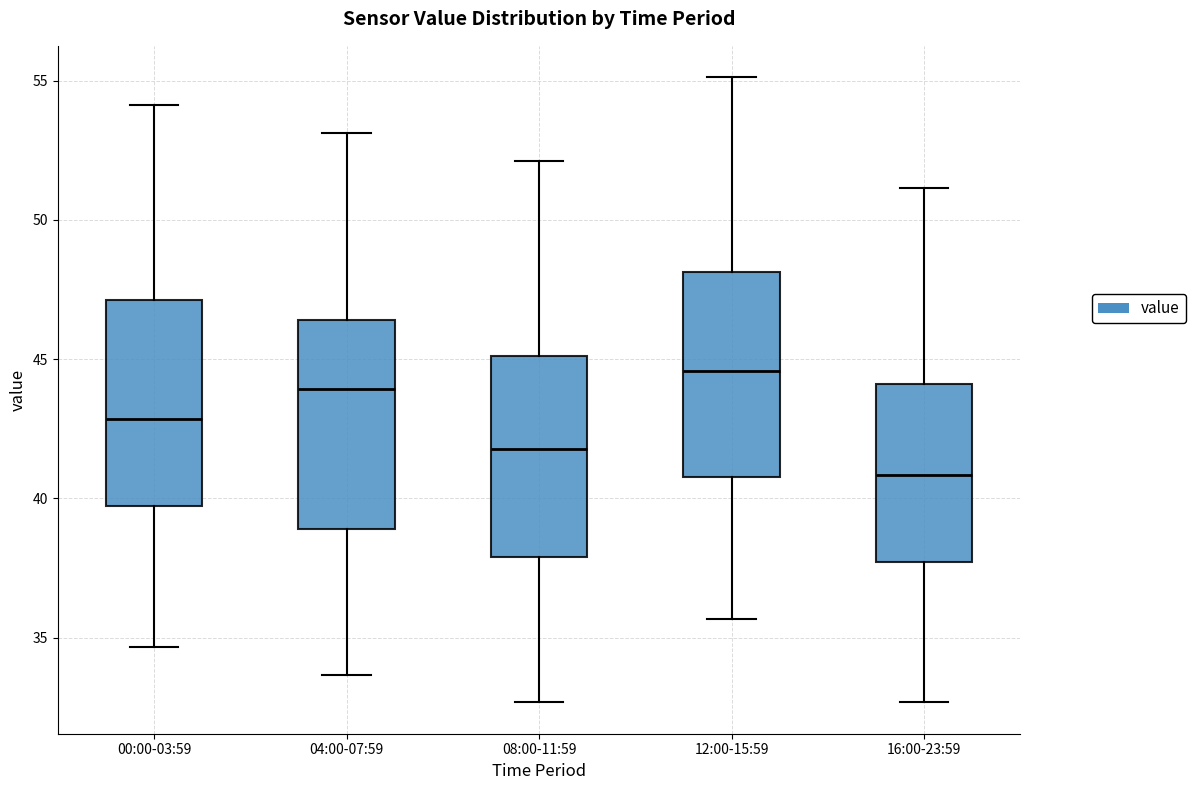

Reading left to right, read every box against the y-axis: the position of its median line, the range the box covers, and the ends of its whiskers. The values are not printed on the chart, so give them approximately, as read against the axis.

00:00-03:59: median 43.0, box 39.5 to 47.0, whiskers 34.5 to 54.0
04:00-07:59: median 44.0, box 39.0 to 46.5, whiskers 33.5 to 53.0
08:00-11:59: median 42.0, box 38.0 to 45.0, whiskers 32.5 to 52.0
12:00-15:59: median 44.5, box 41.0 to 48.0, whiskers 35.5 to 55.0
16:00-23:59: median 41.0, box 37.5 to 44.0, whiskers 32.5 to 51.0